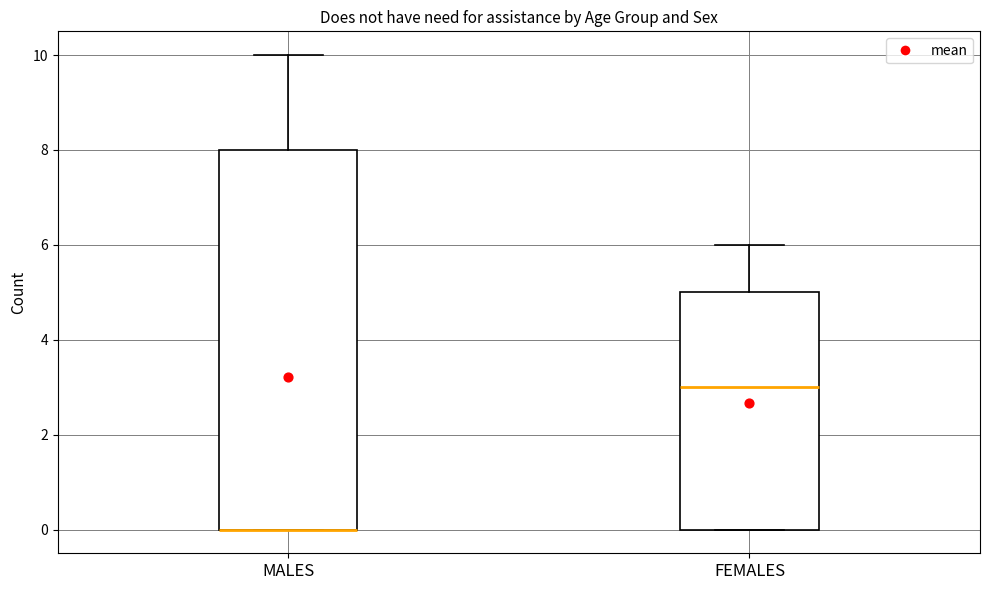

Comparing the boxes themselves (not the whiskers), which one is the tallest?

MALES